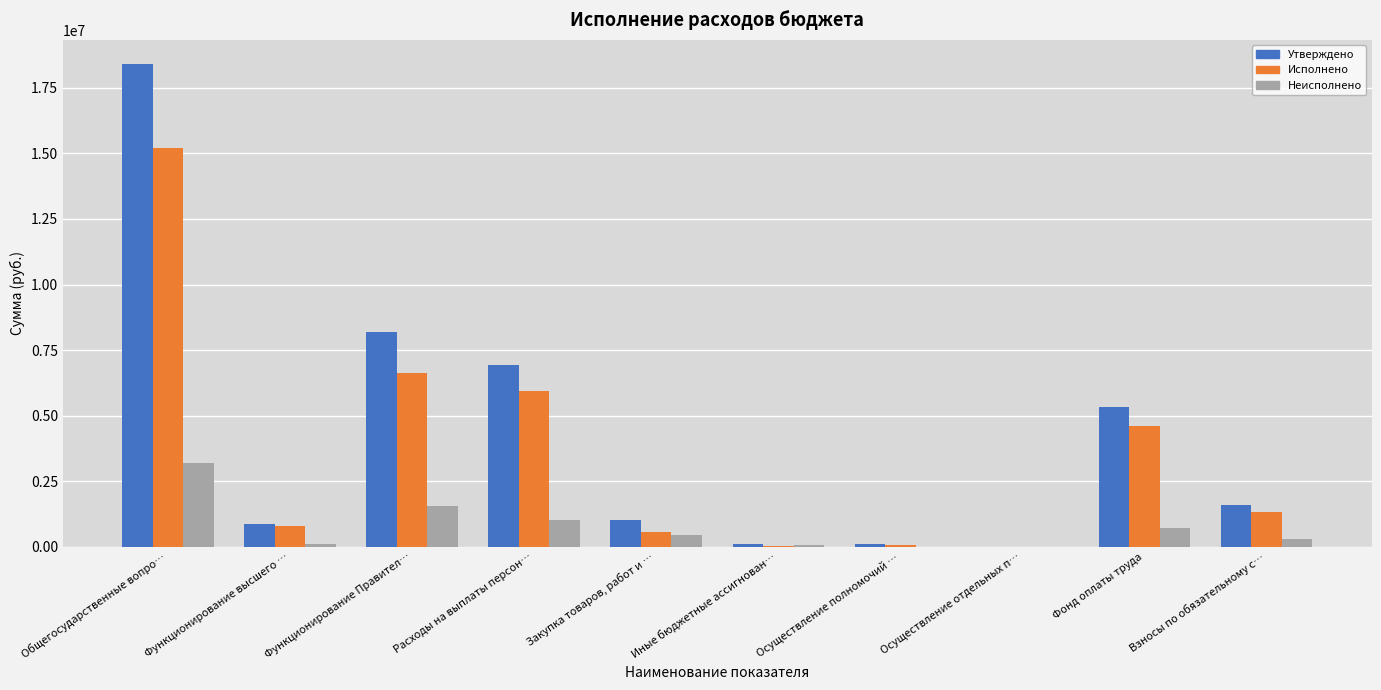

What is the total value across all series at Функционирование высшего …?

1765800.0